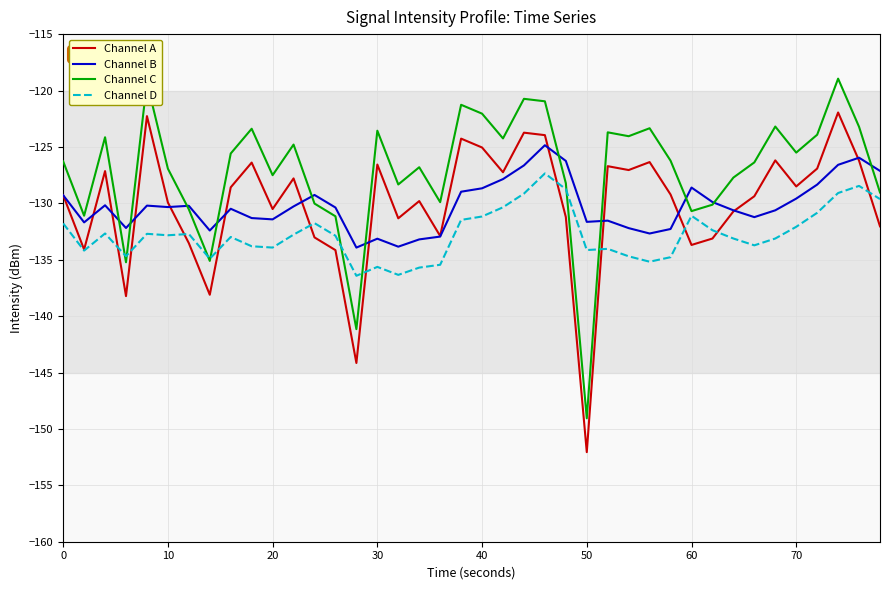

What is the maximum value for Channel B?

-124.9